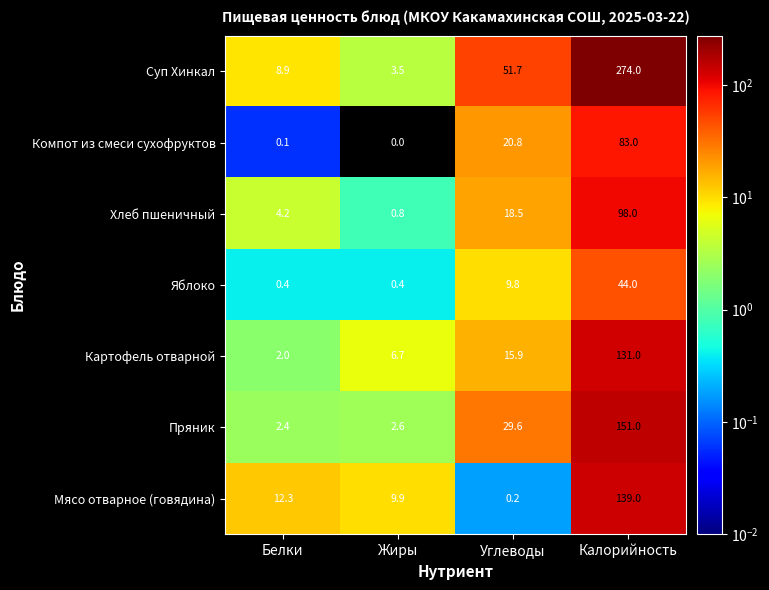

What is the total value across all series at Белки?

30.3